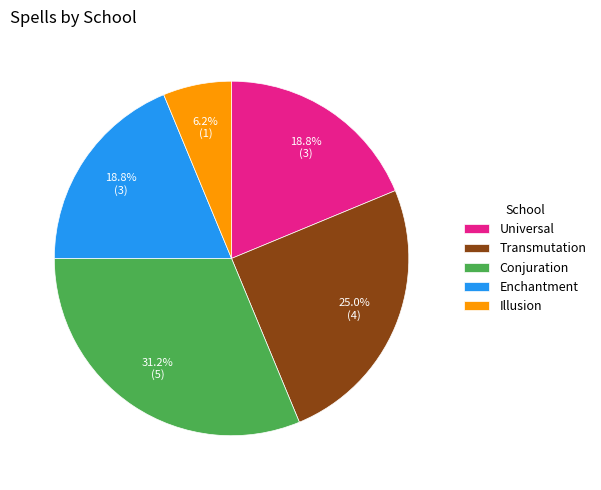

To the nearest percent, what is the difference between the Universal and Transmutation slice percentages?

6%